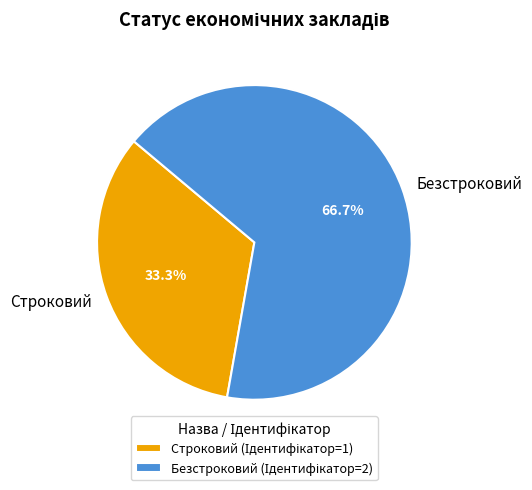

Approximately how many times larger is the value at Строковий compared to Безстроковий?

0.5